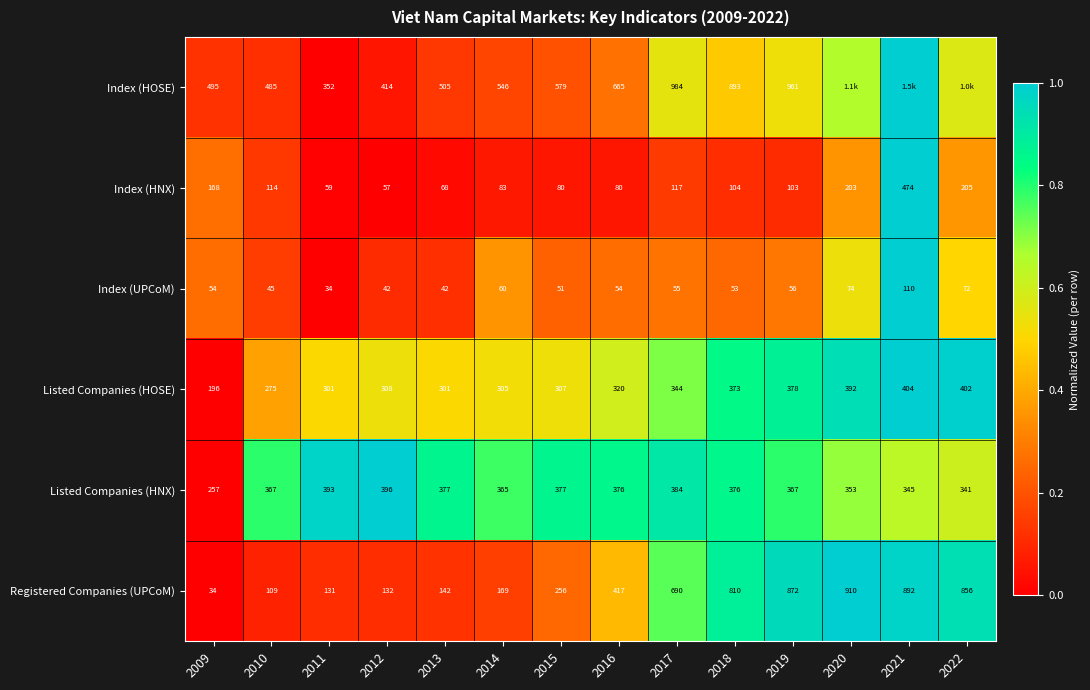

Rank the series at 2017 from lowest to highest value.

Index (UPCoM), Index (HNX), Listed Companies (HOSE), Listed Companies (HNX), Registered Companies (UPCoM), Index (HOSE)